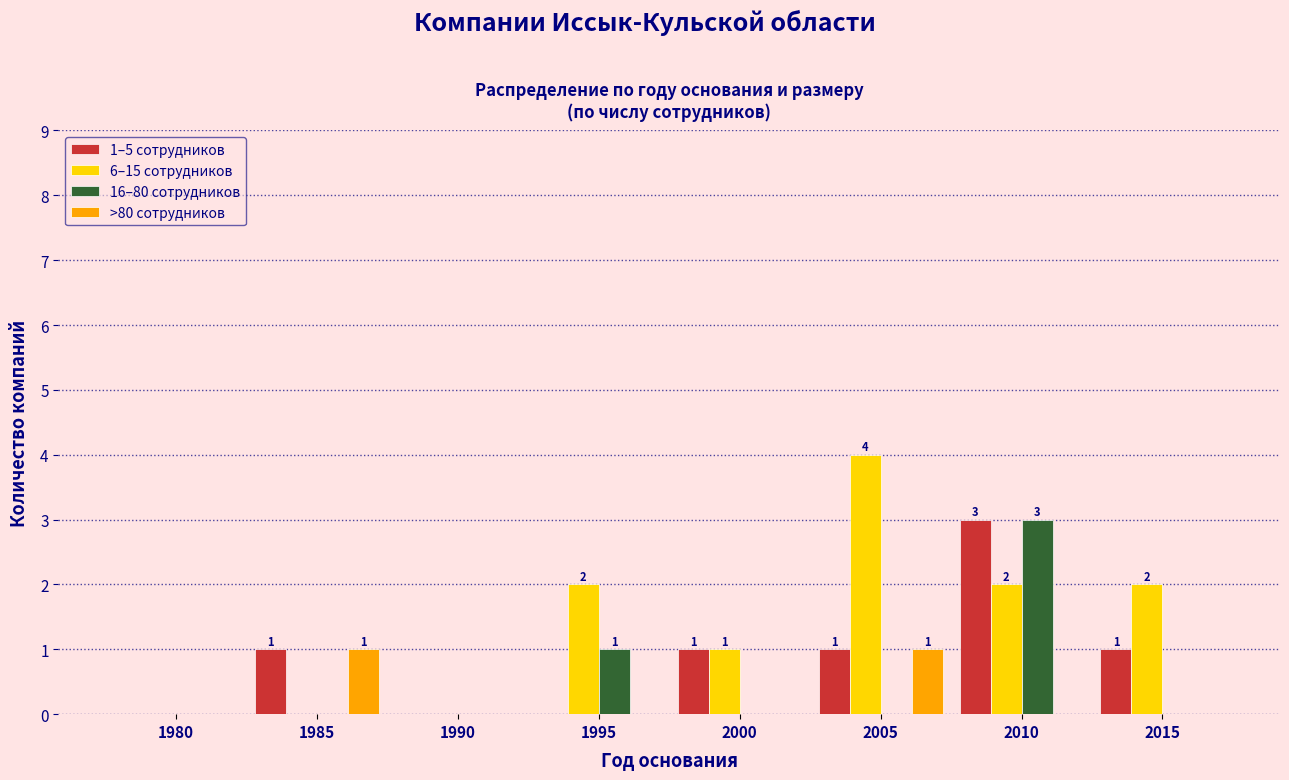

The value of 6–15 сотрудников at 1995 is 3. True or false?

False